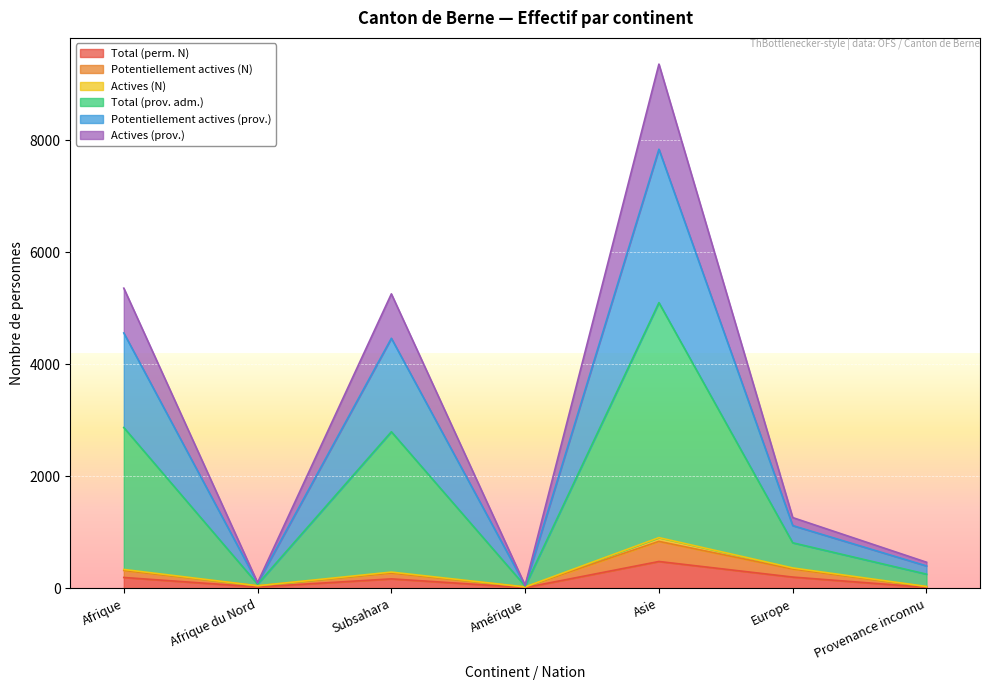

Which category has the lowest value across all series?

Amérique